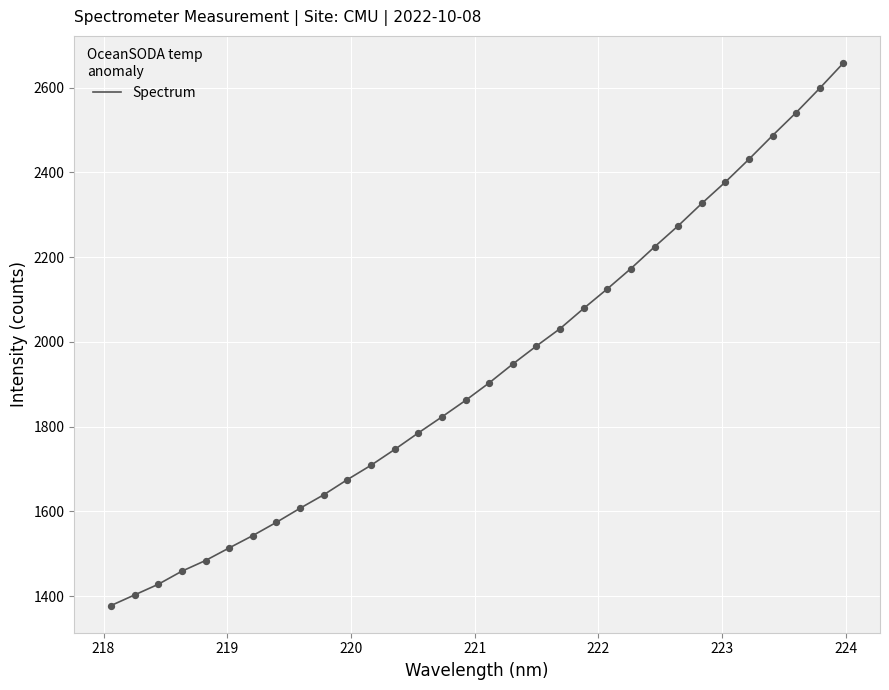

What is the smallest value displayed?

1377.4